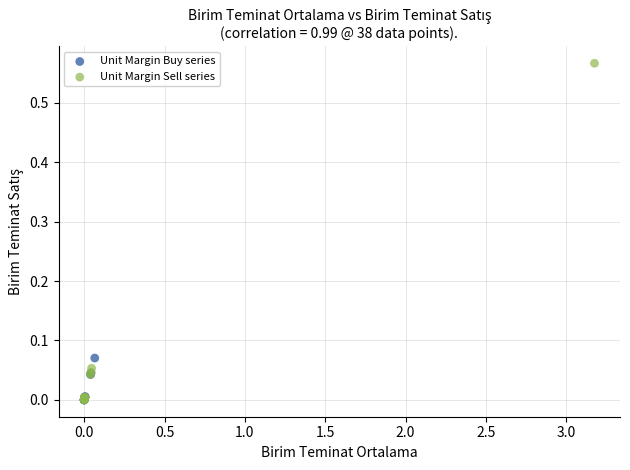

Which series has the widest spread of Y values?

Unit Margin Sell series